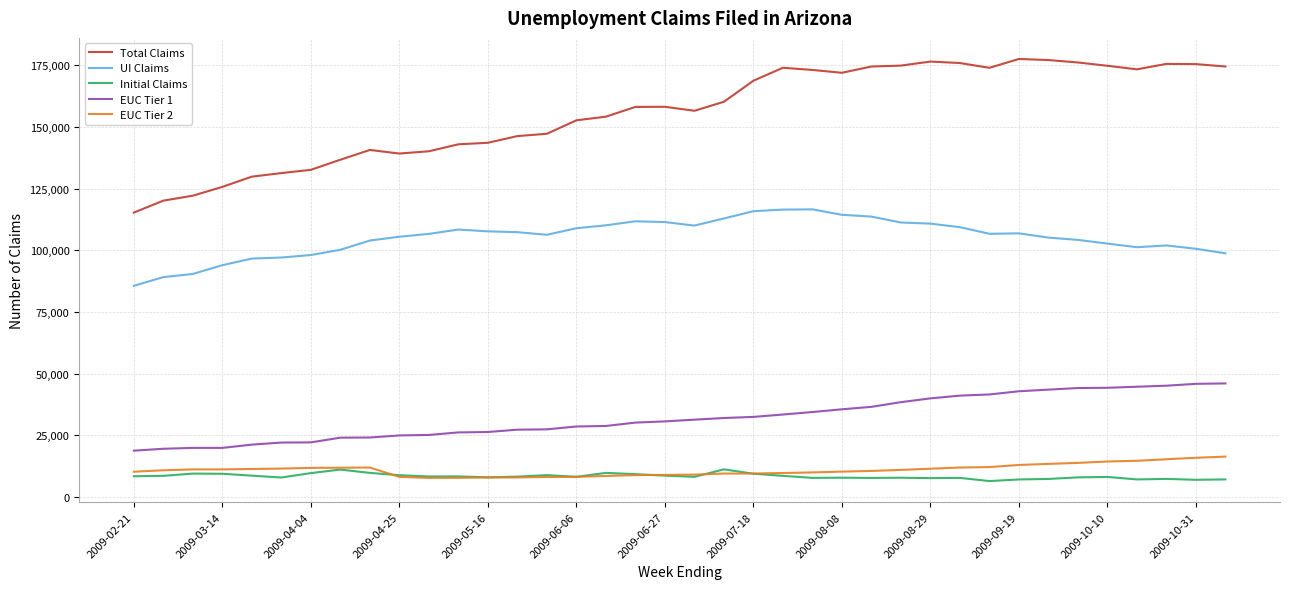

What is the minimum value shown in the chart?

6427